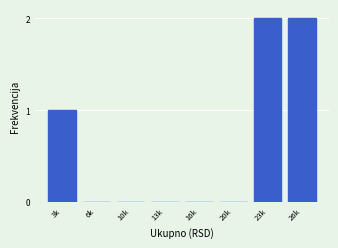

Reading left to right, list all the values displayed in this chart.

3k=1	6k=0	10k=0	13k=0	16k=0	20k=0	23k=2	26k=2